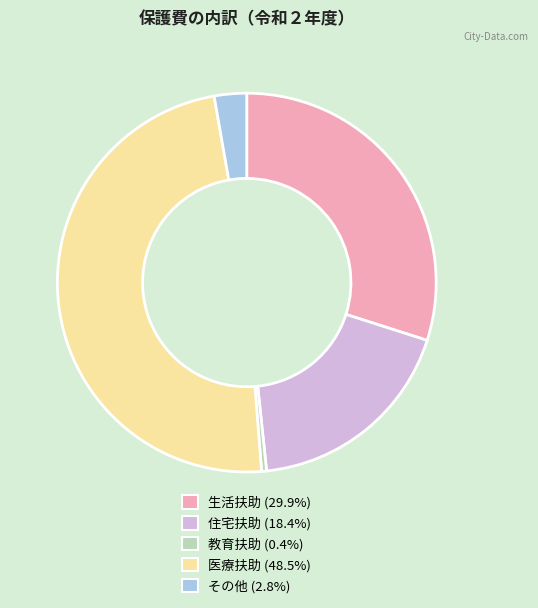

Rank the categories by value from highest to lowest.

医療扶助, 生活扶助, 住宅扶助, その他, 教育扶助